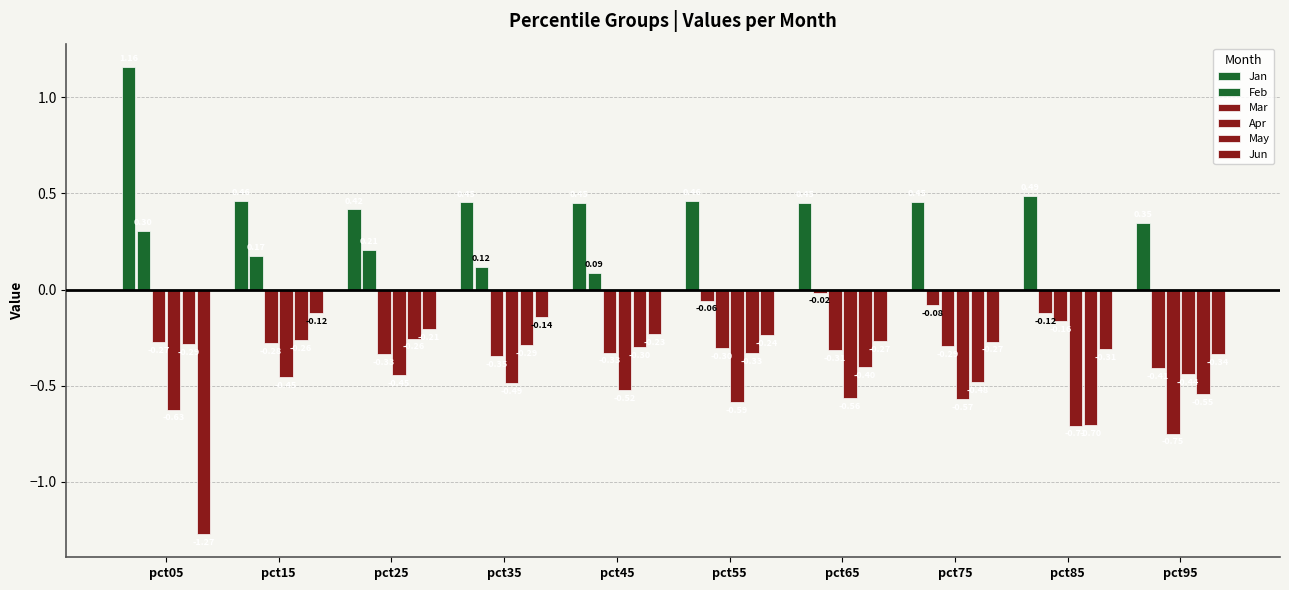

Reading left to right, extract all data points from this chart.

Jan: 1.2	0.5	0.4	0.5	0.5	0.5	0.4	0.5	0.5	0.3
Feb: 0.3	0.2	0.2	0.1	0.1	-0.1	-0.0	-0.1	-0.1	-0.4
Mar: -0.3	-0.3	-0.3	-0.3	-0.3	-0.3	-0.3	-0.3	-0.2	-0.8
Apr: -0.6	-0.5	-0.4	-0.5	-0.5	-0.6	-0.6	-0.6	-0.7	-0.4
May: -0.3	-0.3	-0.3	-0.3	-0.3	-0.3	-0.4	-0.5	-0.7	-0.5
Jun: -1.3	-0.1	-0.2	-0.1	-0.2	-0.2	-0.3	-0.3	-0.3	-0.3